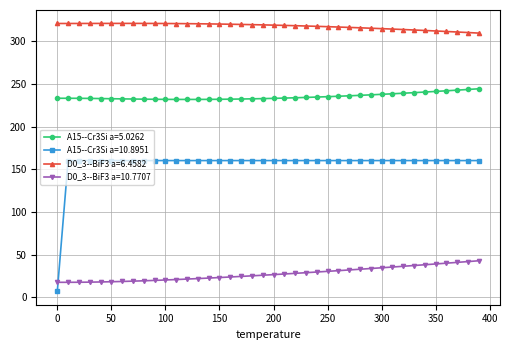

At how many categories does at least one series exceed 65?

40